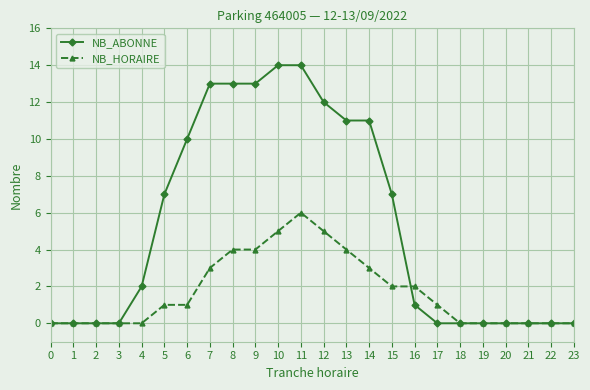

Count the number of categories in the chart.

24